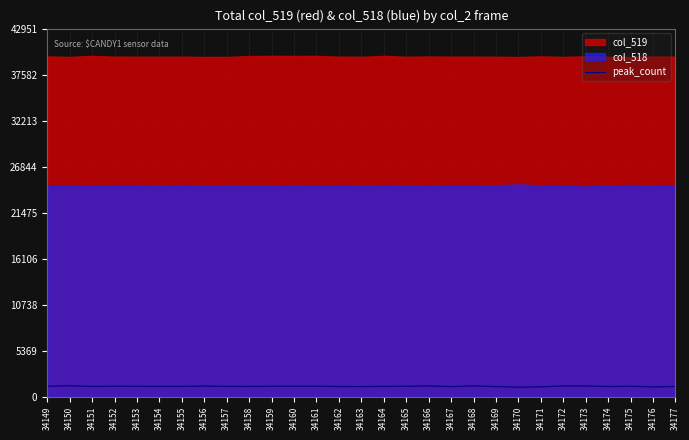

True or false: peak_count has a value of 1223 at 34153.

True